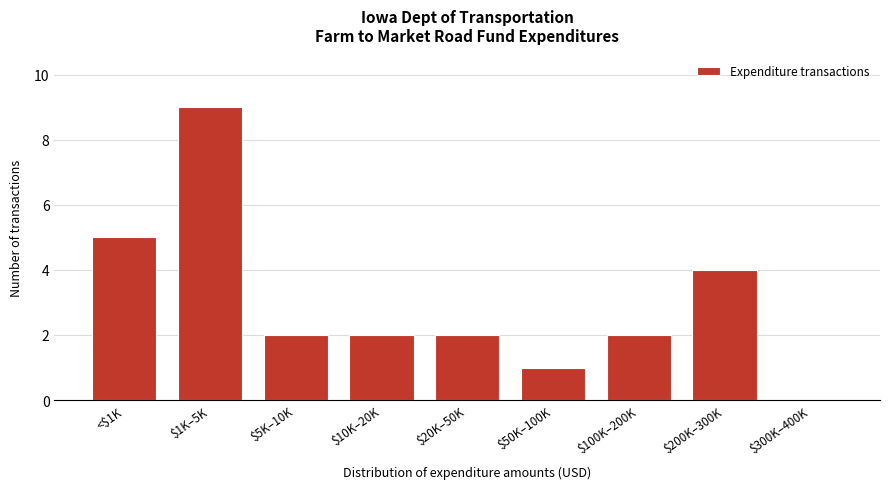

The value at $50K–100K is 0. True or false?

False